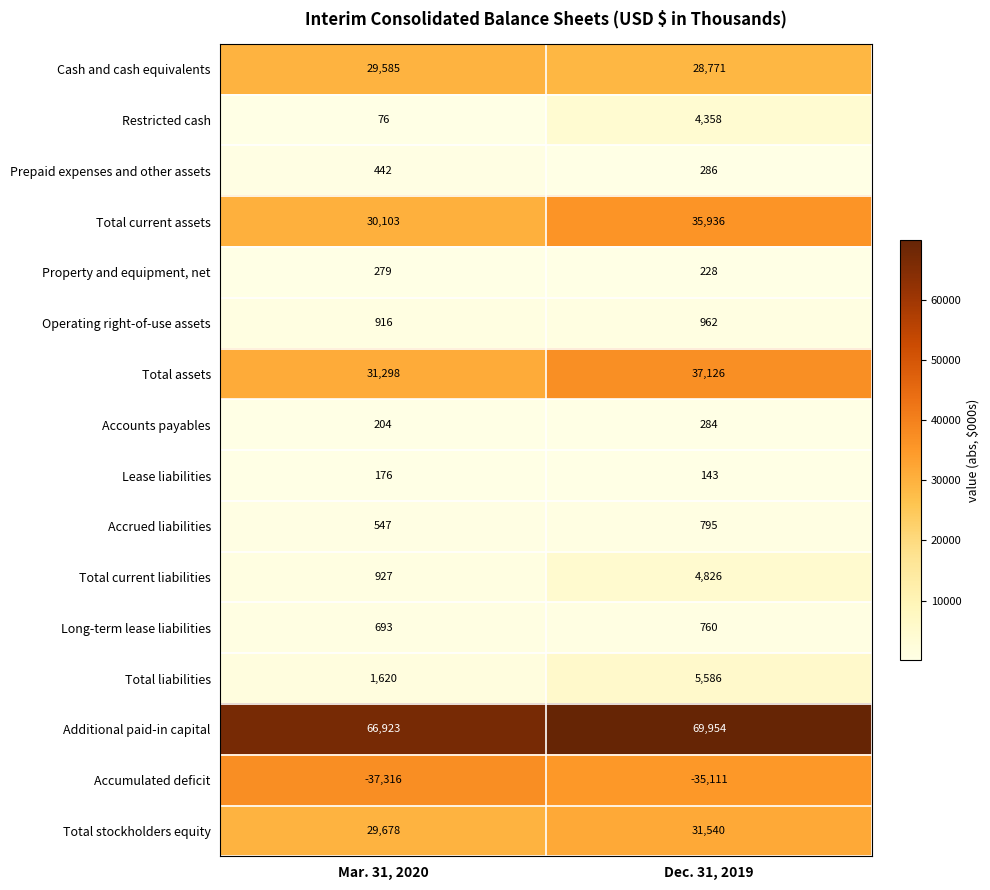

What is the difference between the Long-term lease liabilities values at Dec. 31, 2019 and Mar. 31, 2020?

67